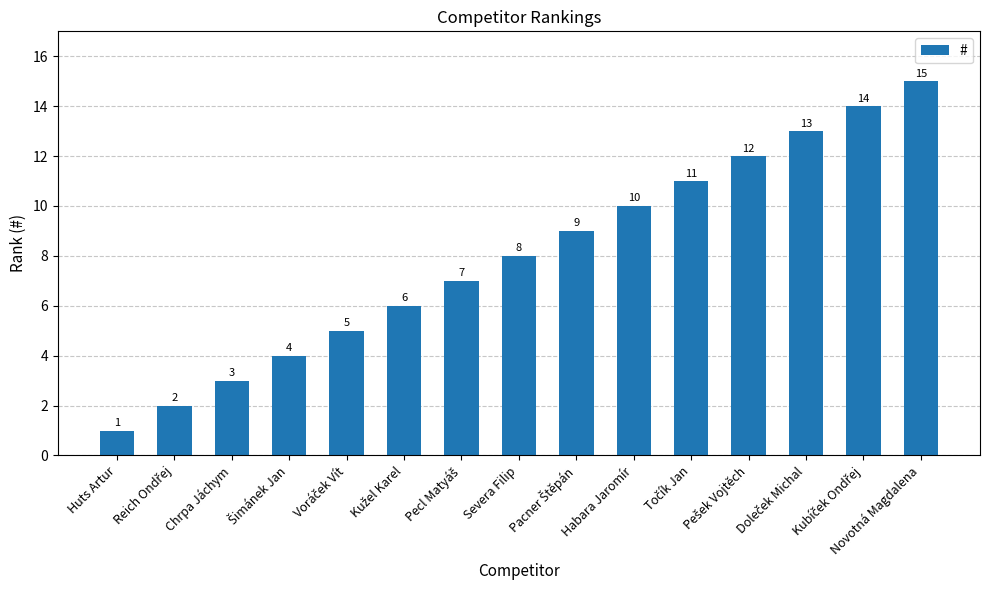

Count the number of data series in this chart.

1